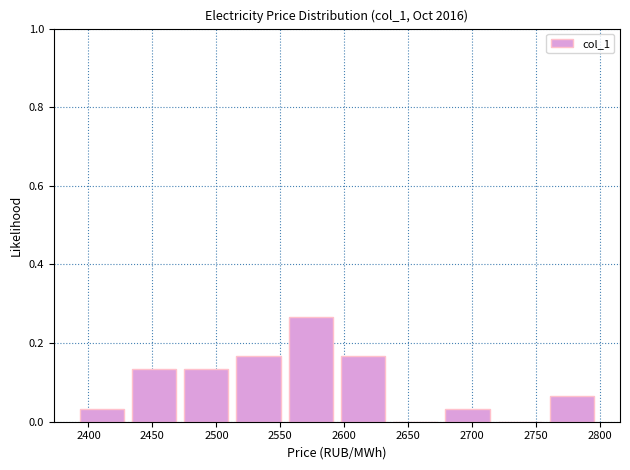

Over which range of the x-axis is the bar tallest?

2555 to 2595